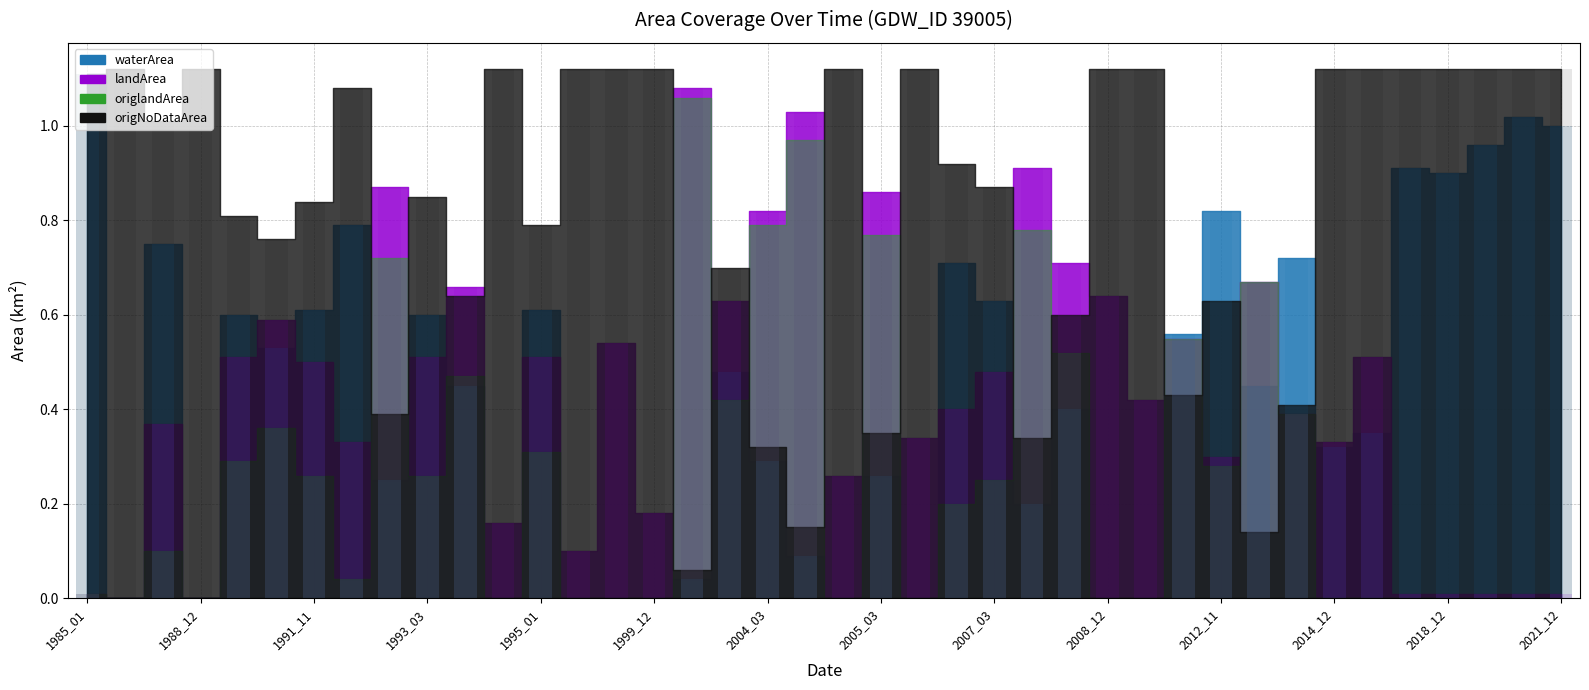

Where is landArea nearest to the value 0?

1985_12